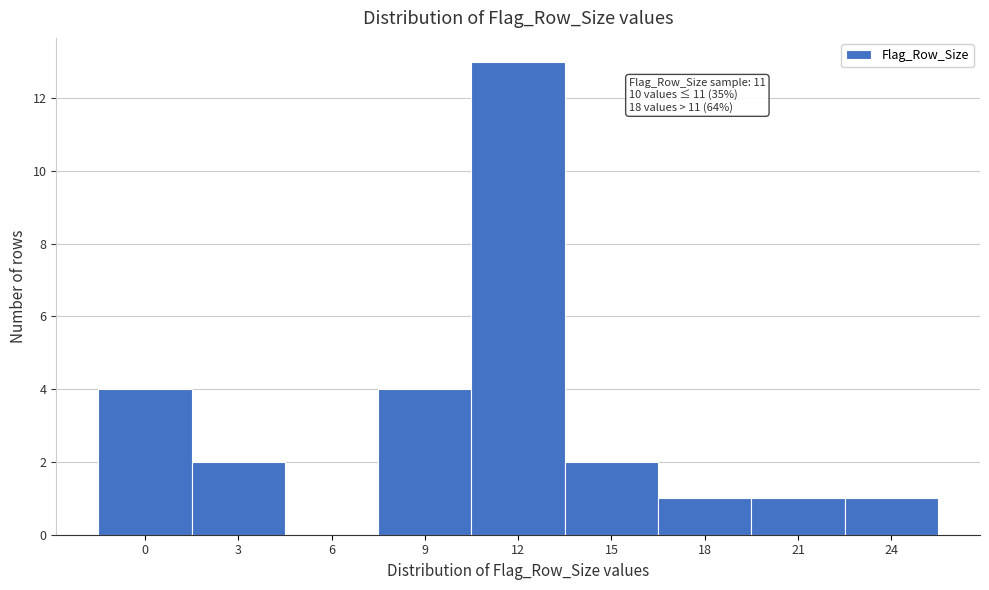

Reading right to left, what are all the values shown in this chart?

24=1	21=1	18=1	15=2	12=13	9=4	6=0	3=2	0=4